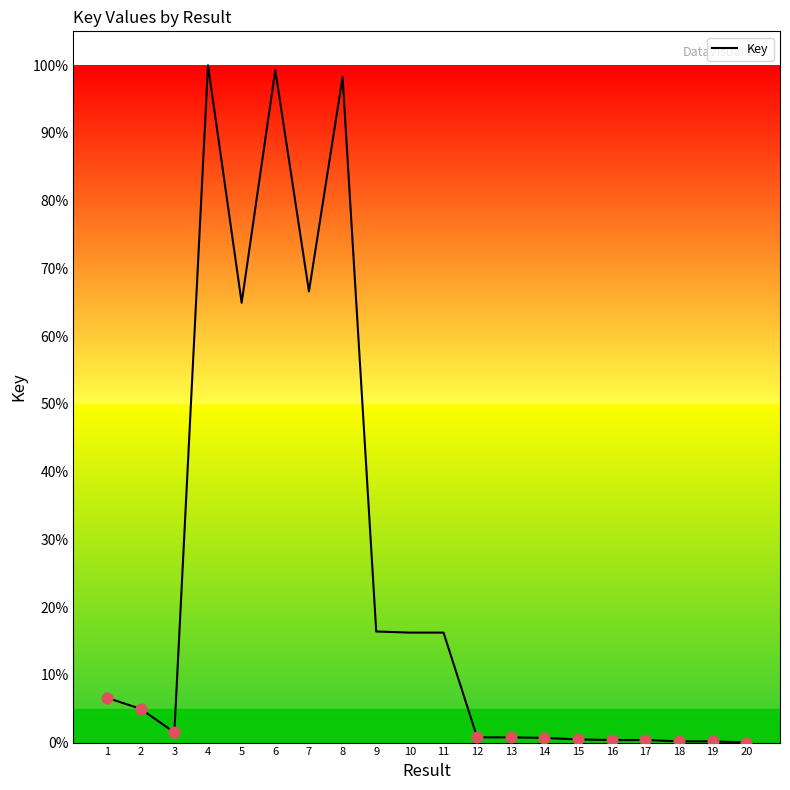

What is the change in value from 5 to 19?

-64.7